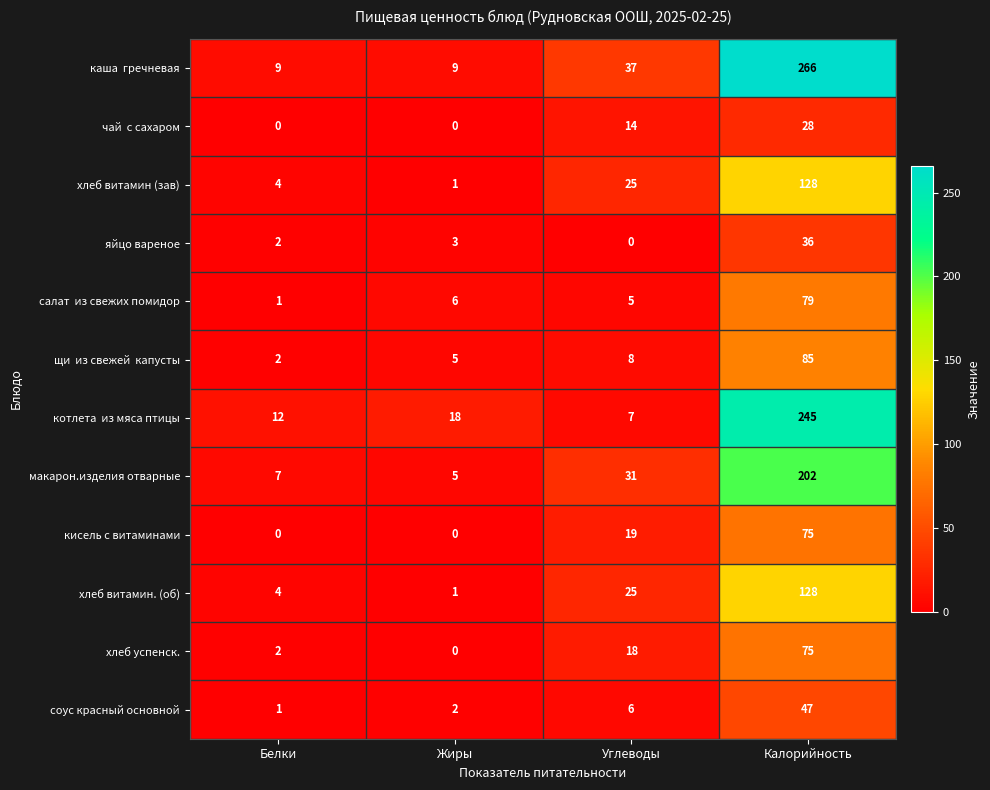

At which category is the sum across all series the highest?

Калорийность